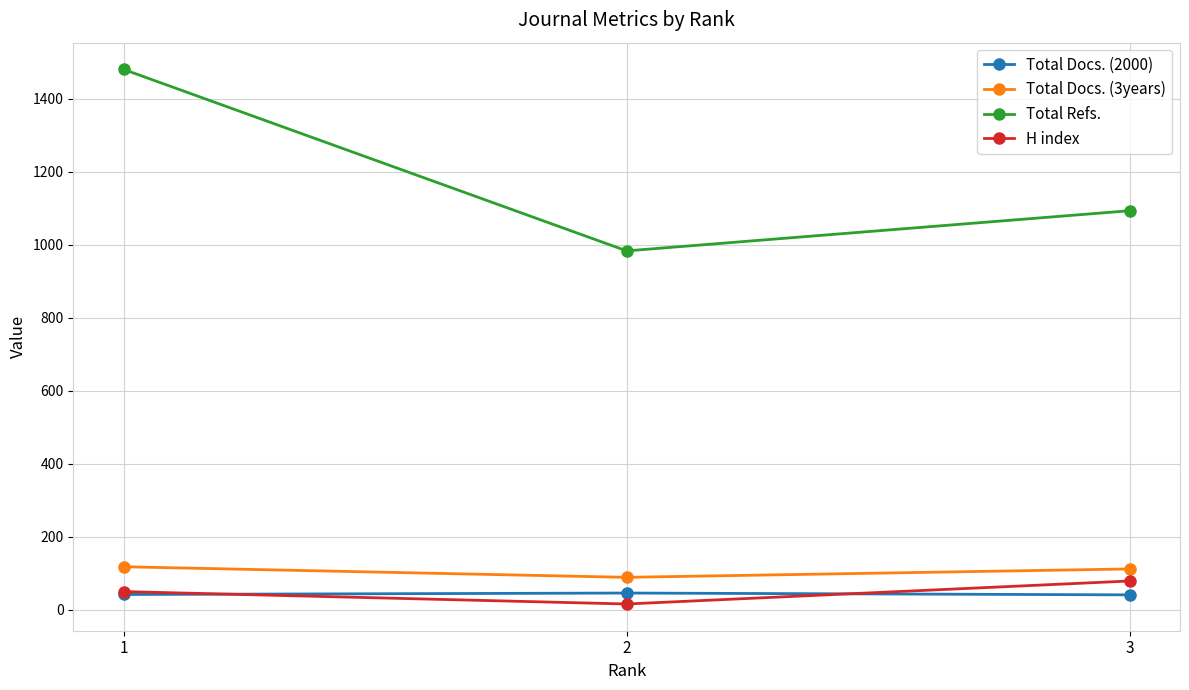

What is the difference between the Total Refs. values at 2 and 1?

497